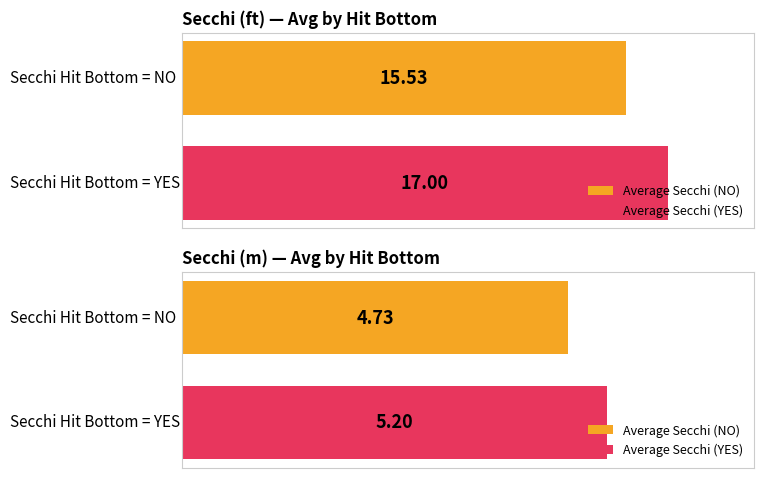

Which series has the widest spread of values?

Average Secchi (ft)